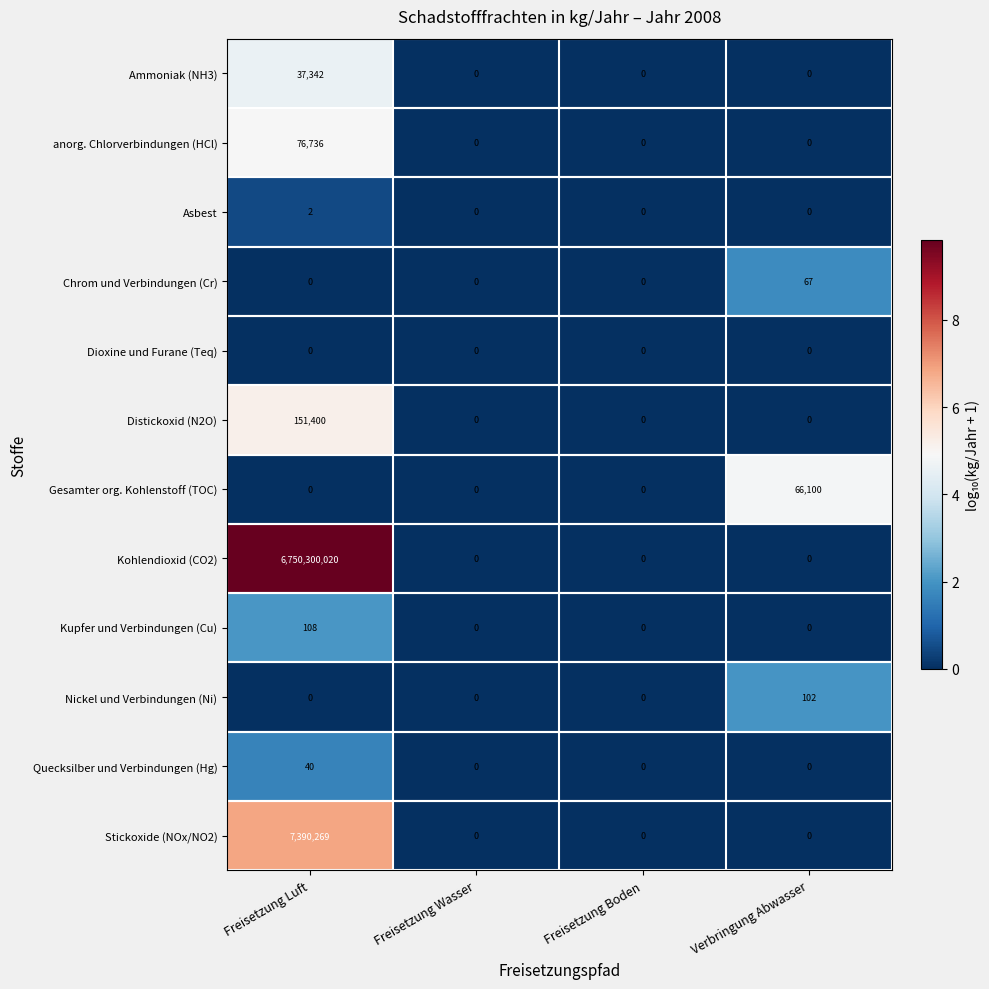

What is the average value of the Chrom und Verbindungen (Cr) series?

17